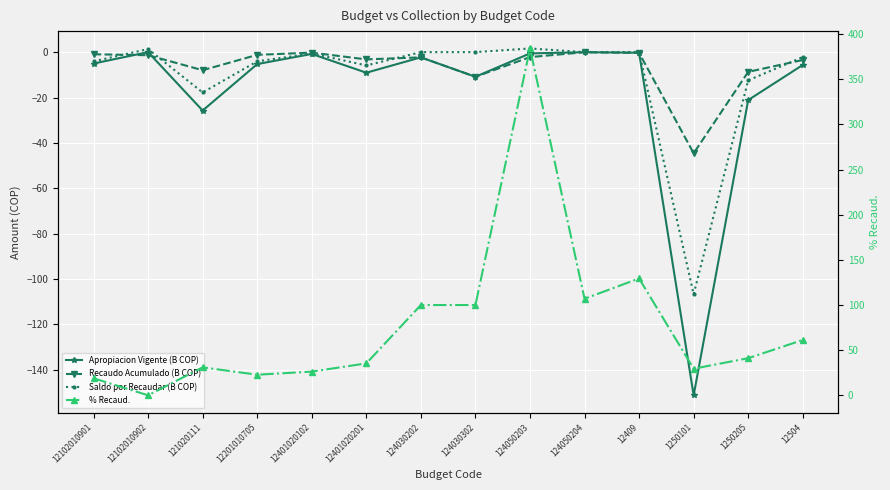

True or false: Apropiacion Vigente (B COP) has a value of -0.6 at 124050203.

True